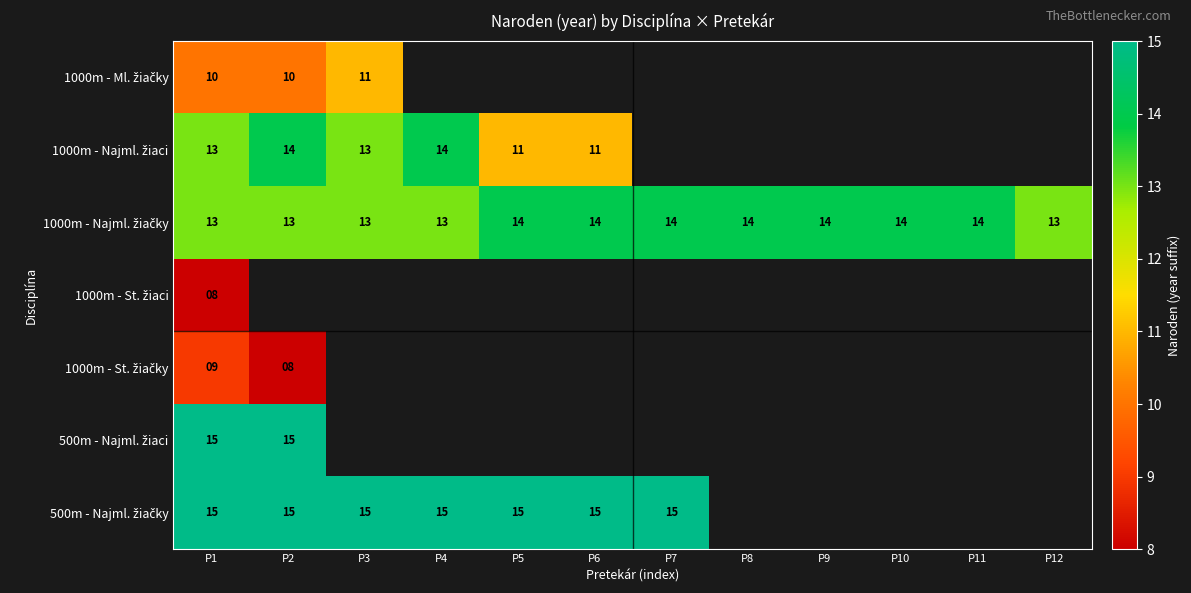

What is the approximate value of 1000m - Najml. žiačky at P5?

14.0